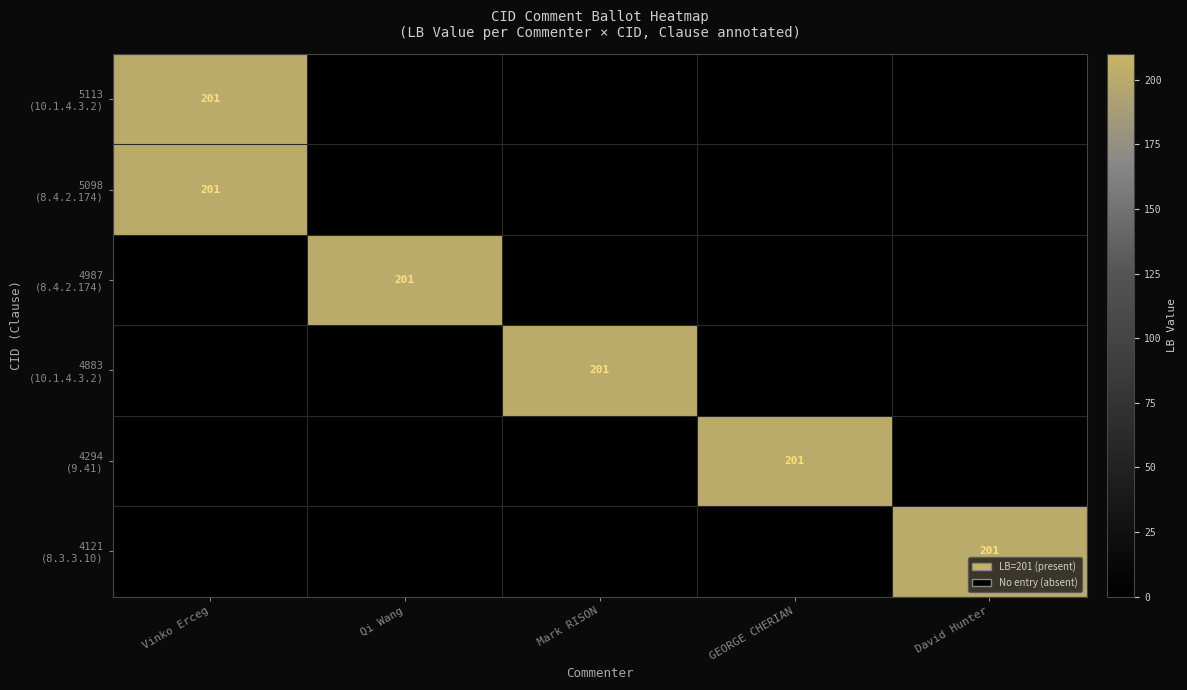

What is the difference between the maximum and minimum values in the 5113 (10.1.4.3.2) series?

201